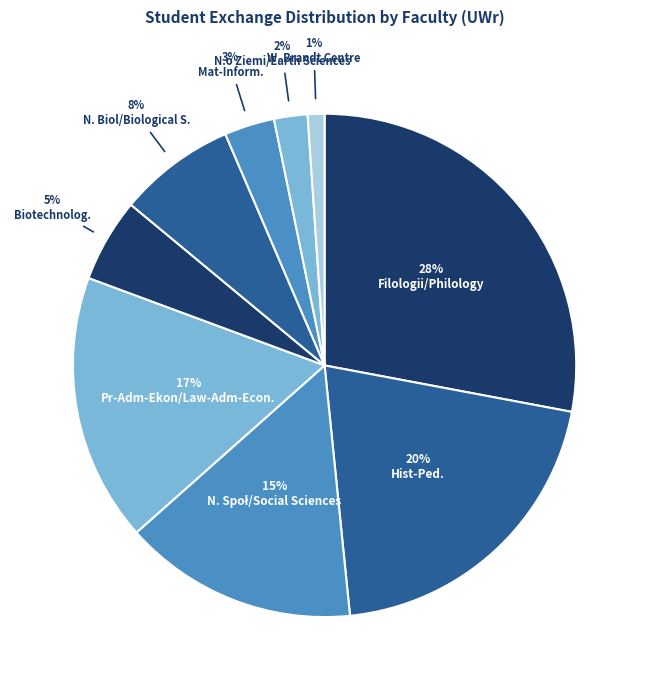

Is it true that Biotechnolog. is 5% of the pie?

True